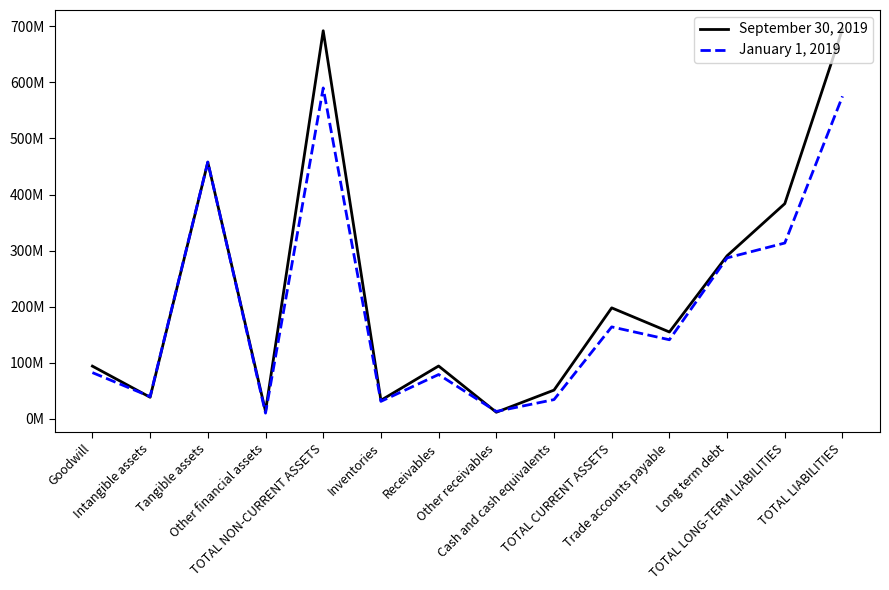

At which category does January 1, 2019 reach its first local peak?

Tangible assets